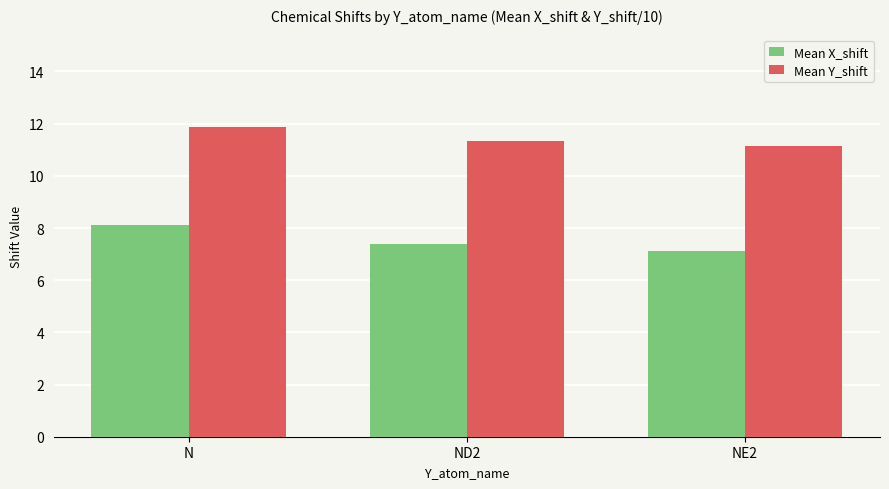

What is the spread (max minus min) of values at NE2?

4.0